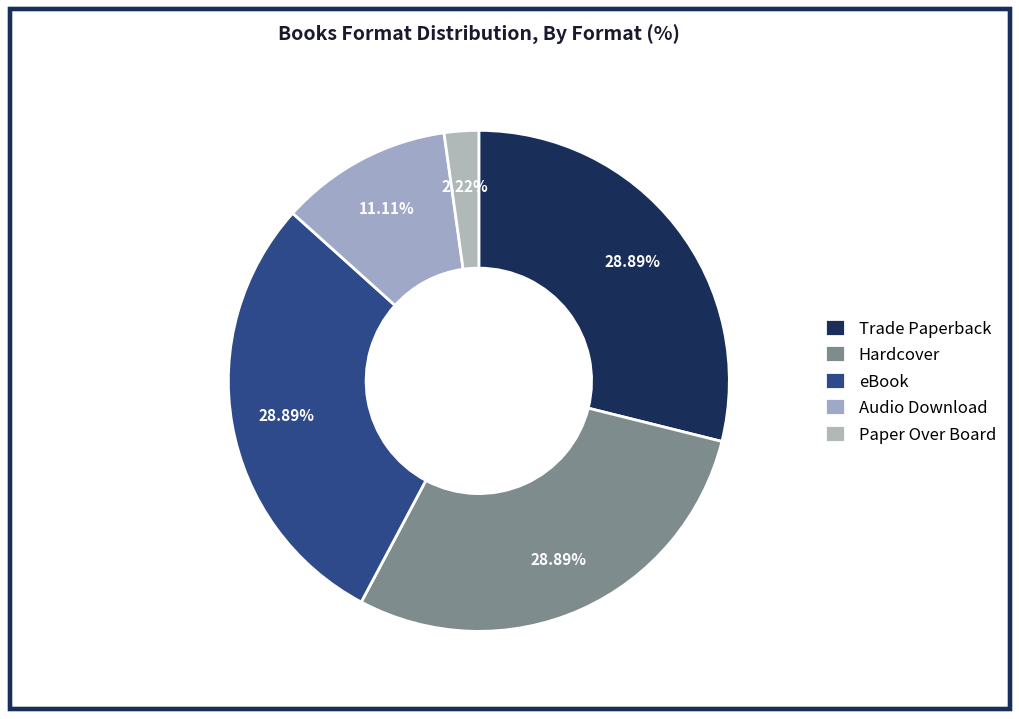

Which category has the smallest portion of the pie?

Paper Over Board